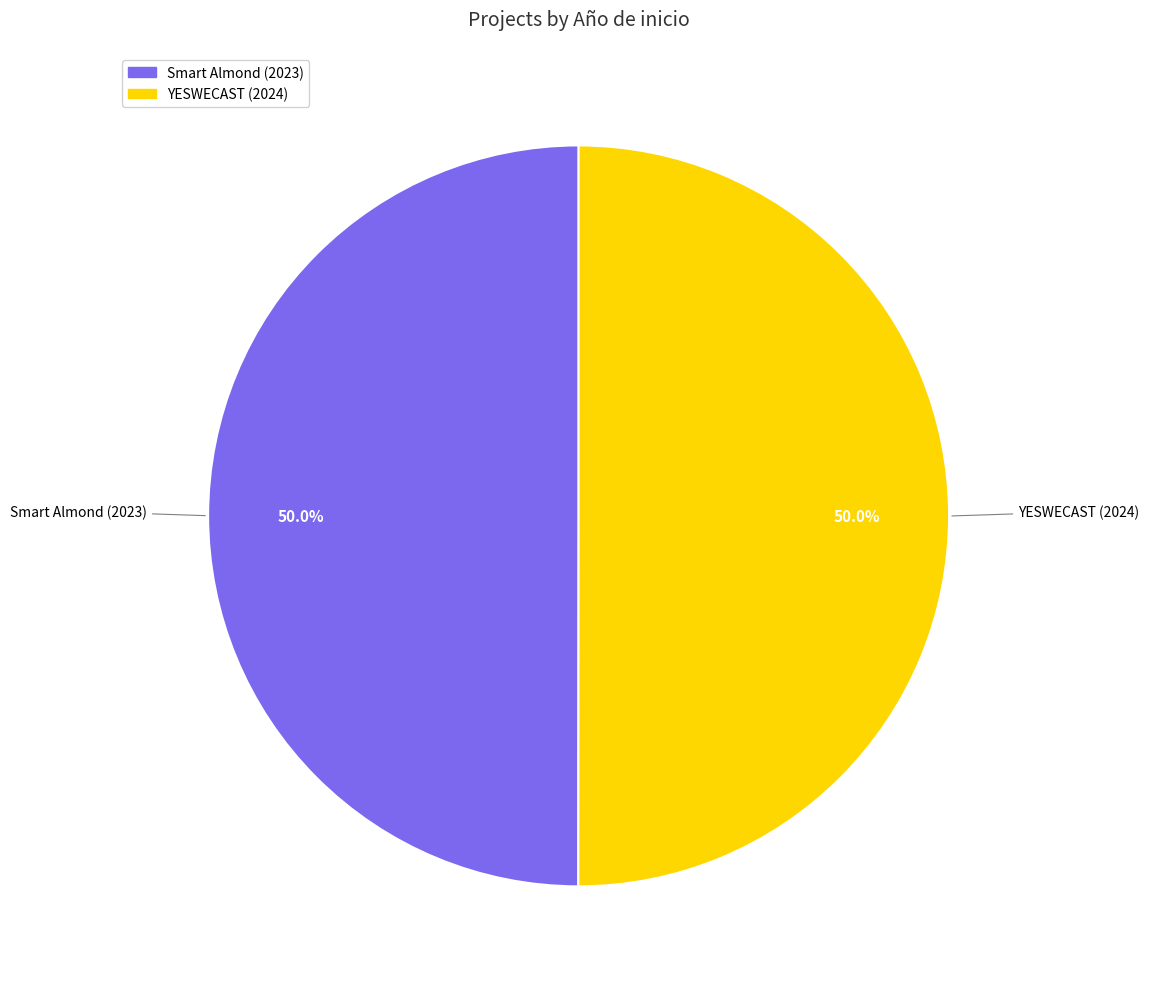

How many slices are in this pie chart?

2